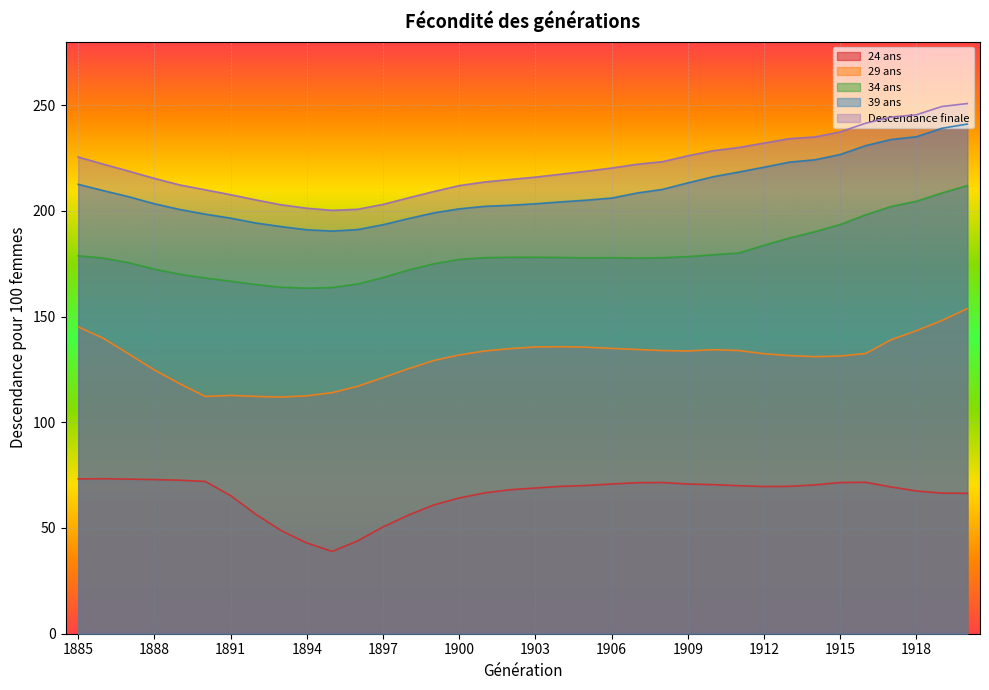

True or false: 39 ans and 29 ans intersect in this chart.

False